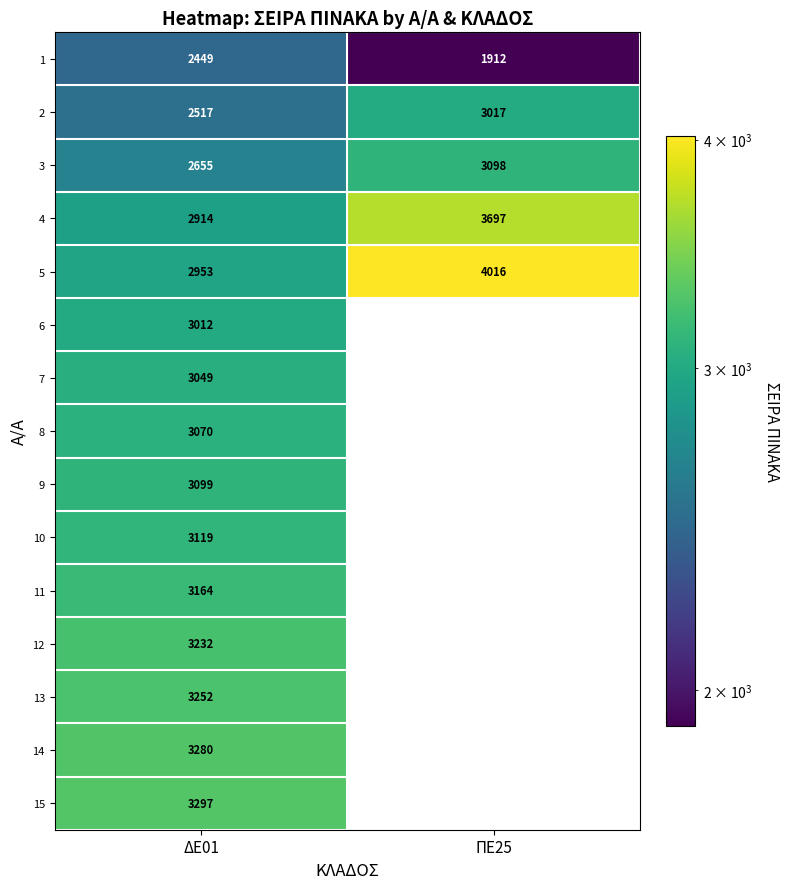

At which label is 4 closest to 3305?

ΔΕ01